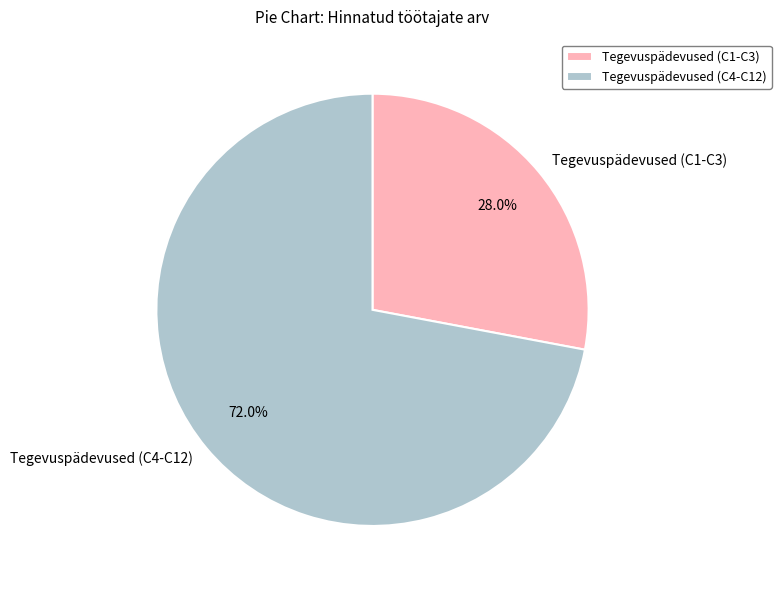

Is there any slice that represents more than half of the pie?

Yes